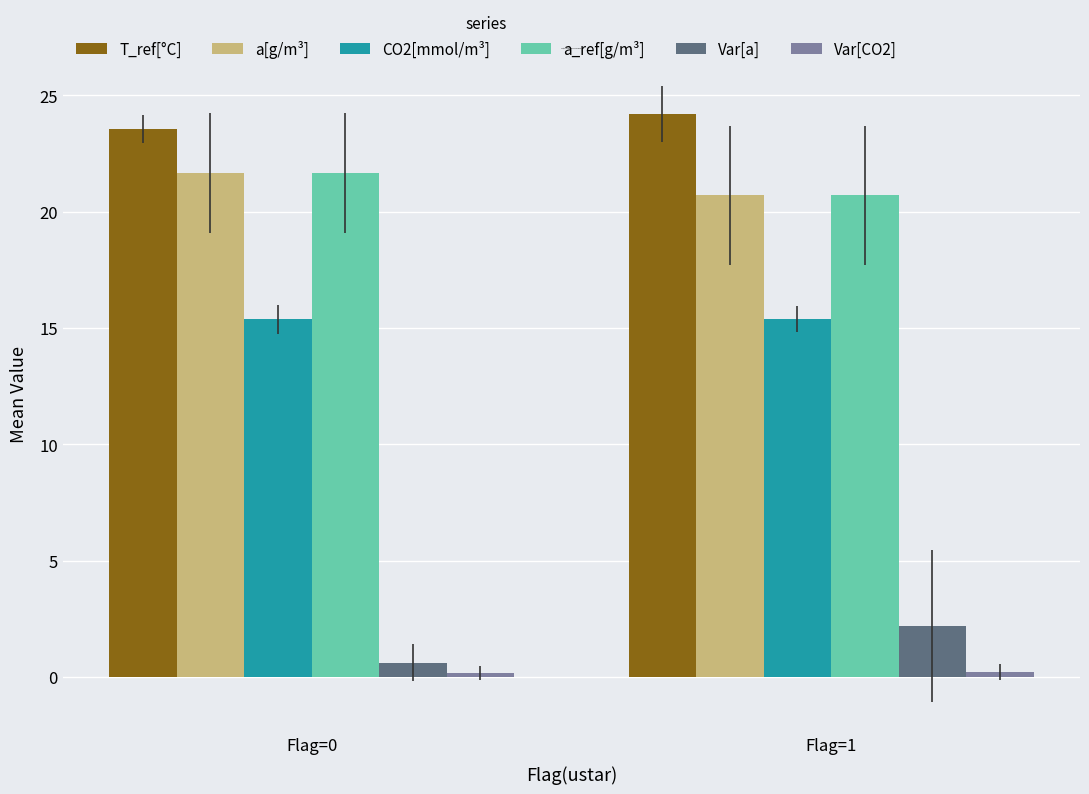

What is the spread (max minus min) of values at Flag=1?

24.0